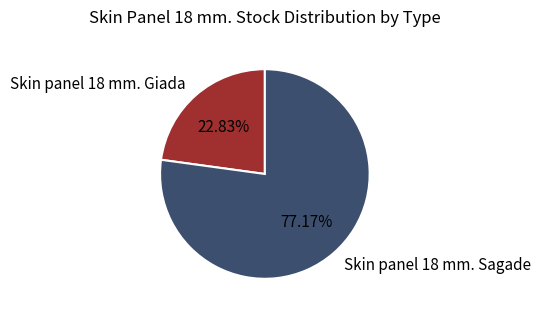

Combined, do Skin panel 18 mm. Sagade and Skin panel 18 mm. Giada account for over 50%?

Yes